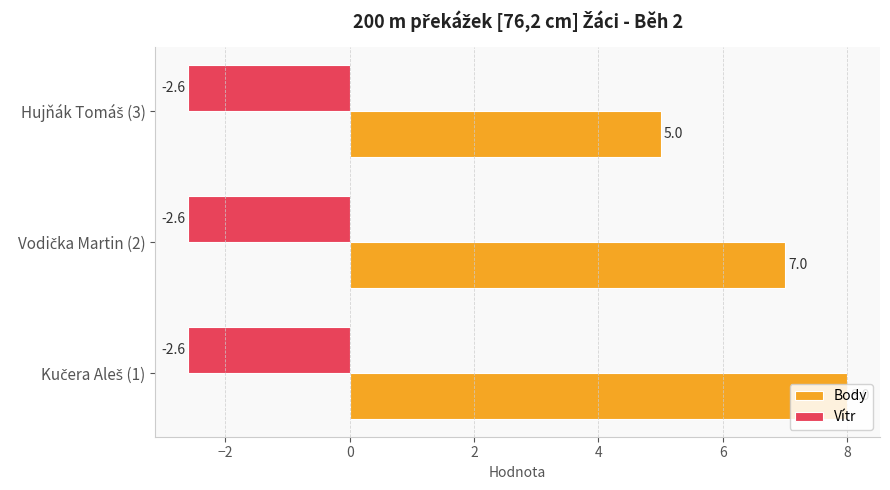

What is the sum of all Vítr values?

-7.8